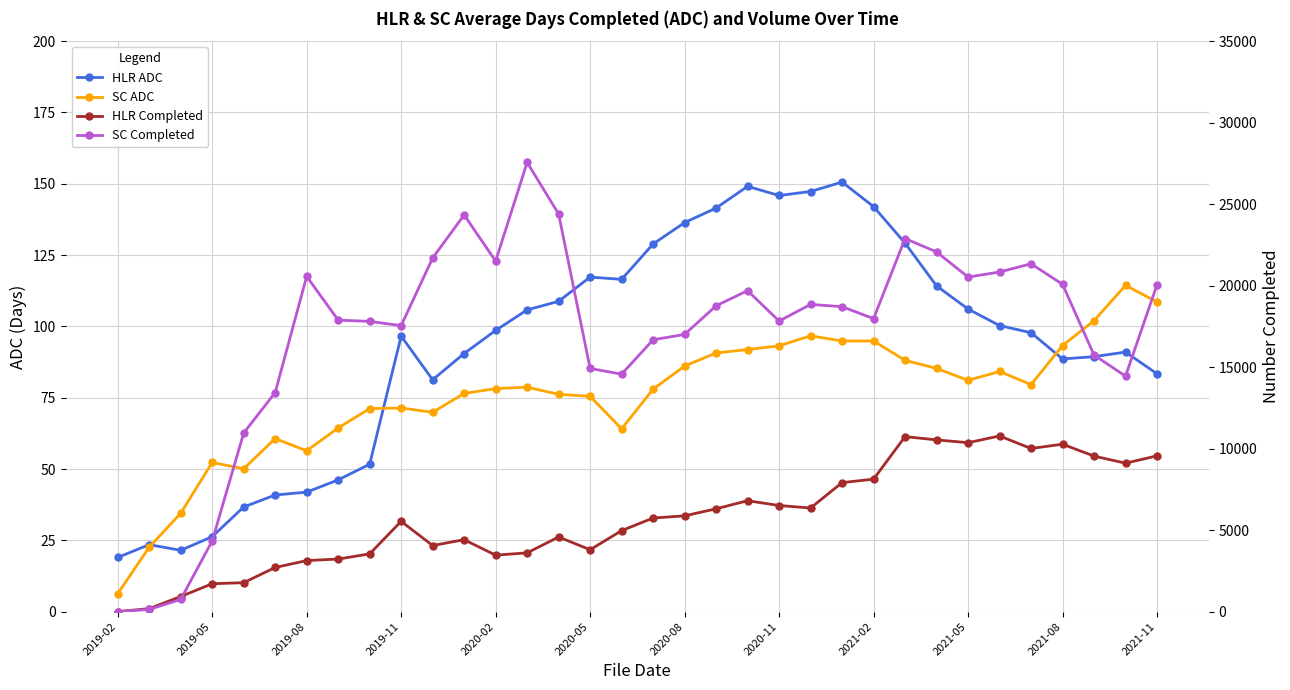

How many categories are shown in the chart?

34